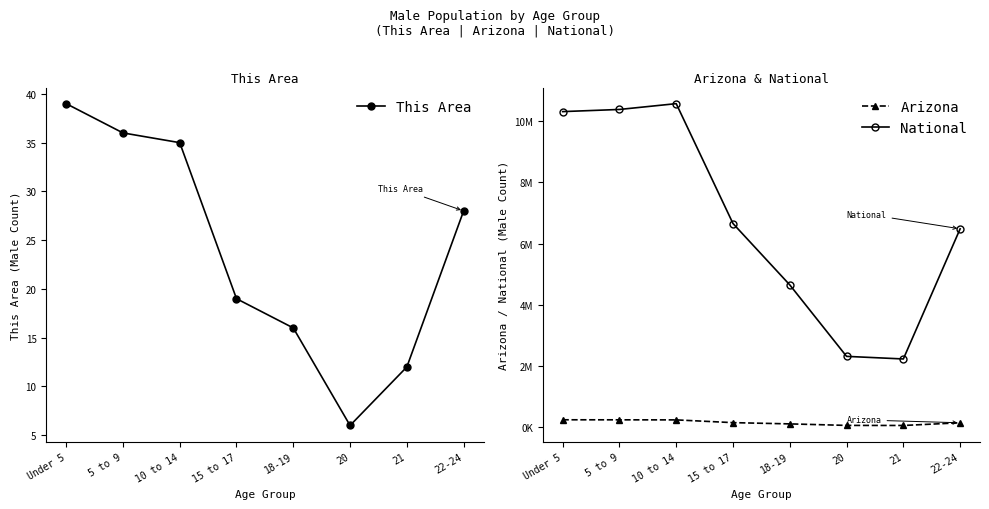

What is the total value across all series at 22-24?

6617132